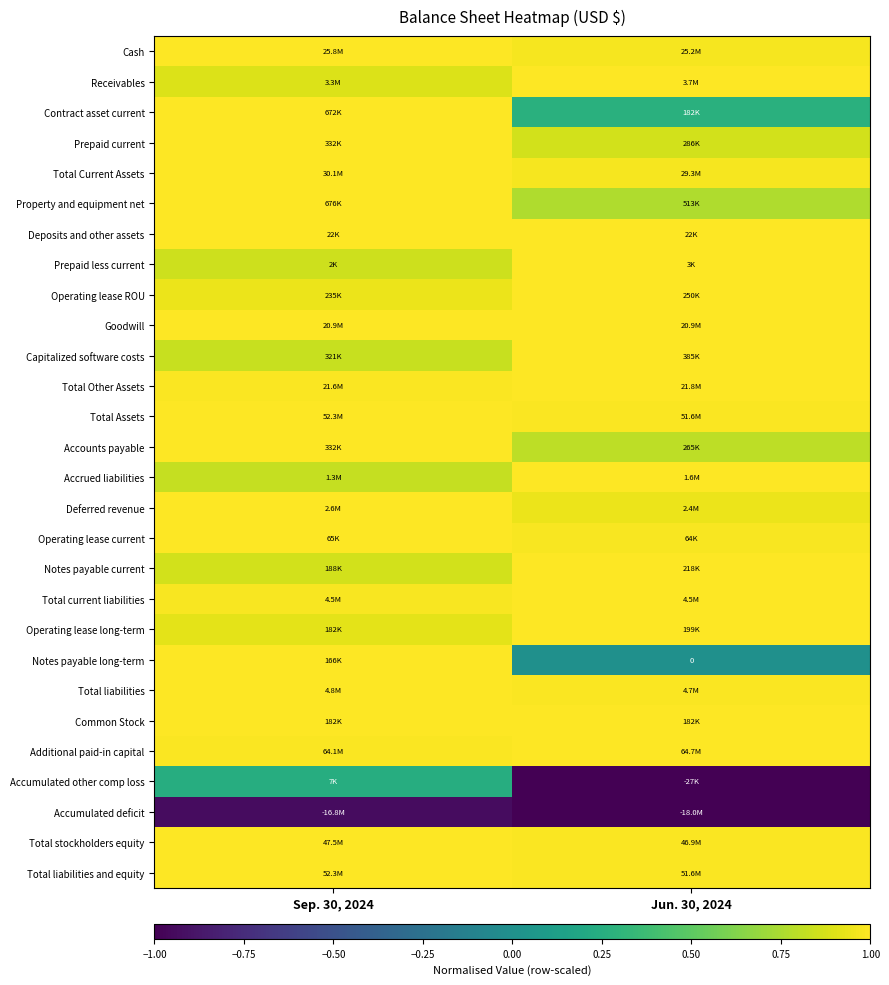

List the series in order of their peak value, highest first.

Cash, Receivables, Contract asset current, Prepaid current, Total Current Assets, Property and equipment net, Deposits and other assets, Prepaid less current, Operating lease ROU, Goodwill, Capitalized software costs, Total Other Assets, Total Assets, Accounts payable, Accrued liabilities, Deferred revenue, Operating lease current, Notes payable current, Total current liabilities, Operating lease long-term, Notes payable long-term, Total liabilities, Common Stock, Additional paid-in capital, Total stockholders equity, Total liabilities and equity, Accumulated other comp loss, Accumulated deficit